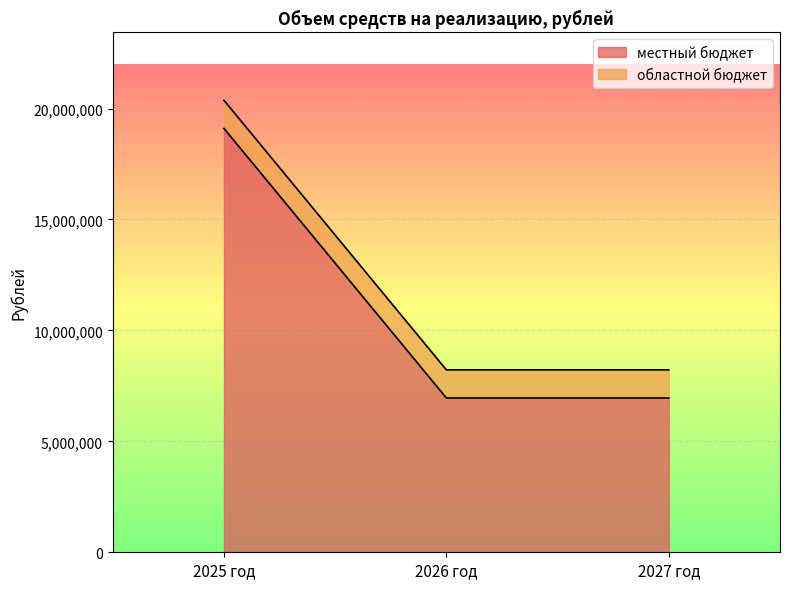

What is the smallest value displayed?

6953538